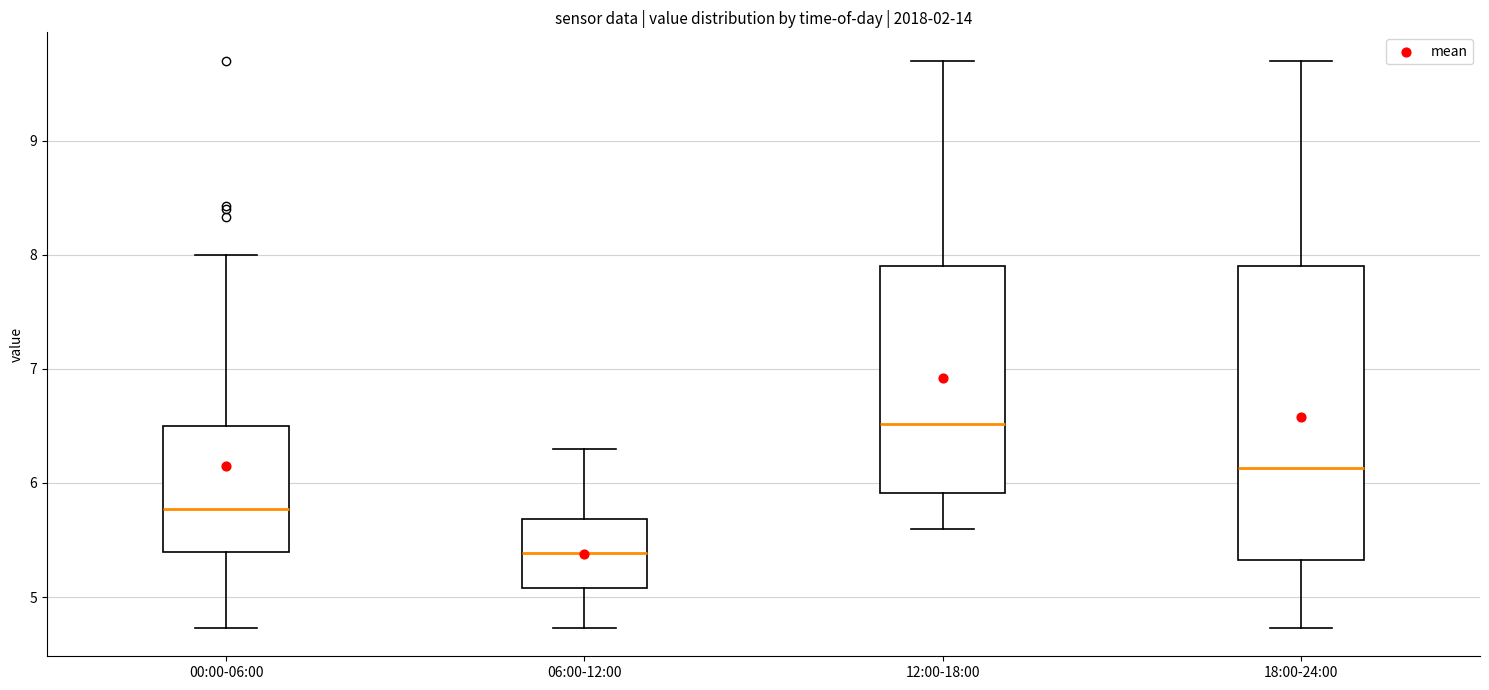

Reading left to right, read every box against the y-axis: the position of its median line, the range the box covers, and the ends of its whiskers. The values are not printed on the chart, so give them approximately, as read against the axis.

00:00-06:00: median 5.8, box 5.4 to 6.5, whiskers 4.7 to 8.0
06:00-12:00: median 5.4, box 5.1 to 5.7, whiskers 4.7 to 6.3
12:00-18:00: median 6.5, box 5.9 to 7.9, whiskers 5.6 to 9.7
18:00-24:00: median 6.1, box 5.3 to 7.9, whiskers 4.7 to 9.7